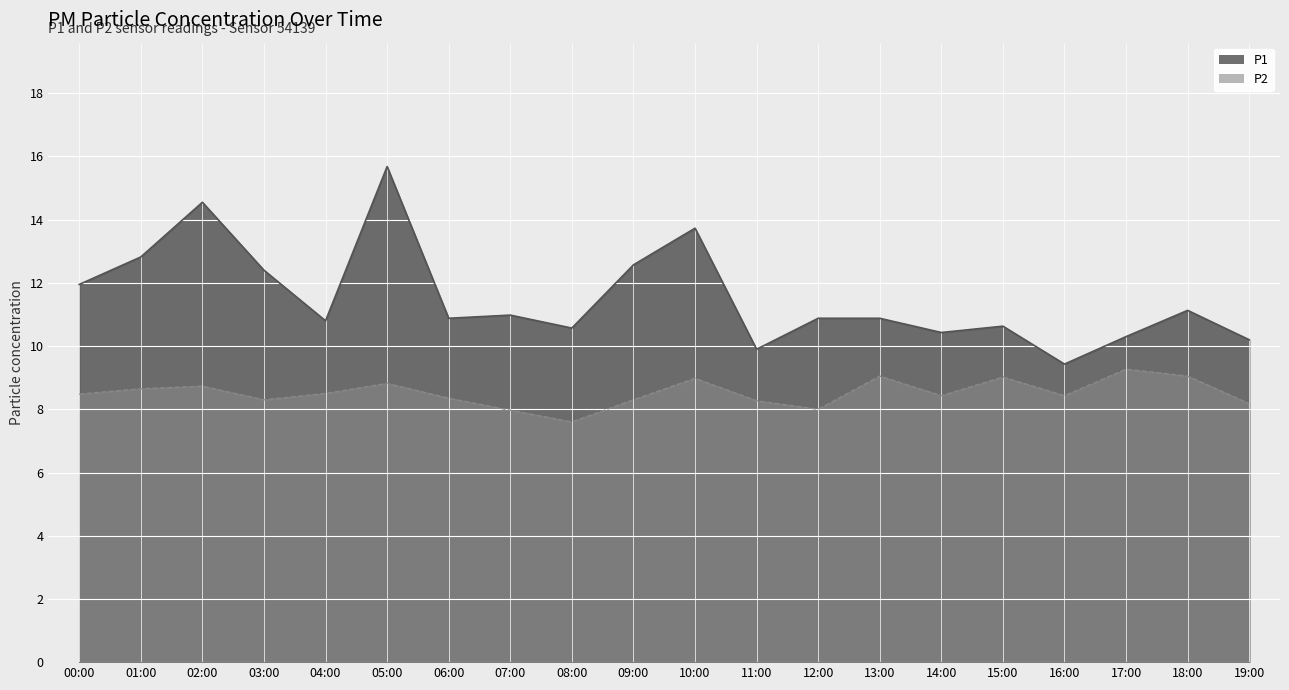

What is the label of the 14th point from the right?

06:00